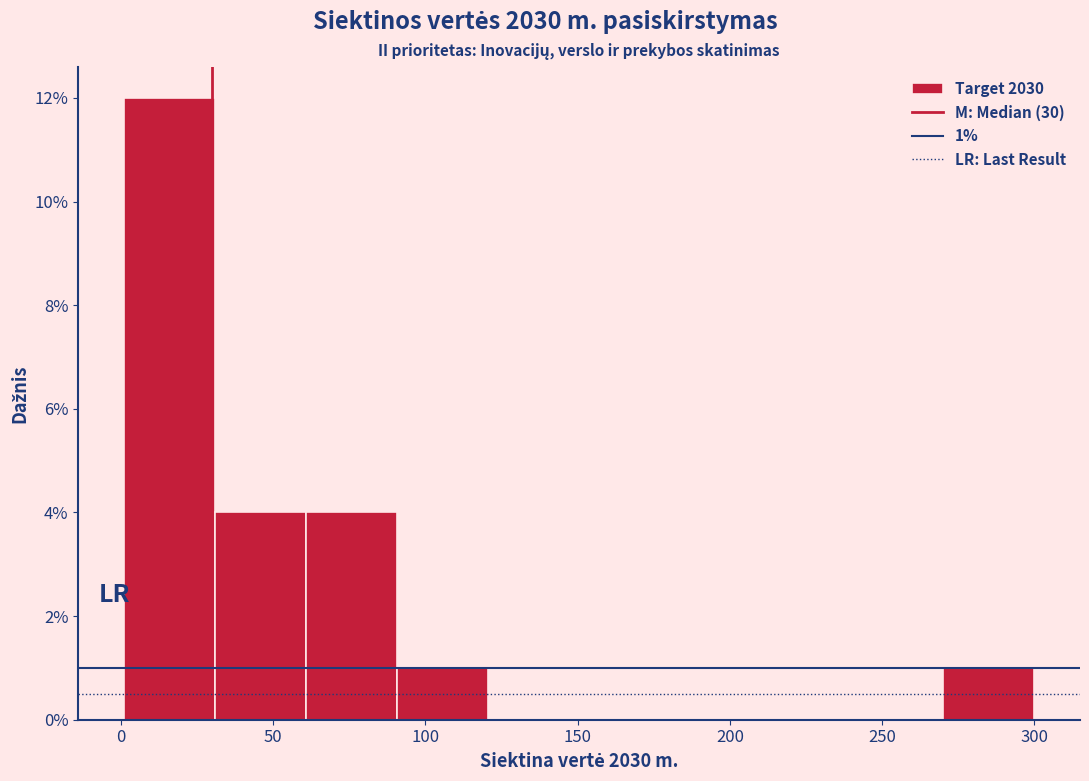

Which range on the x-axis has the tallest bar?

0 to 30